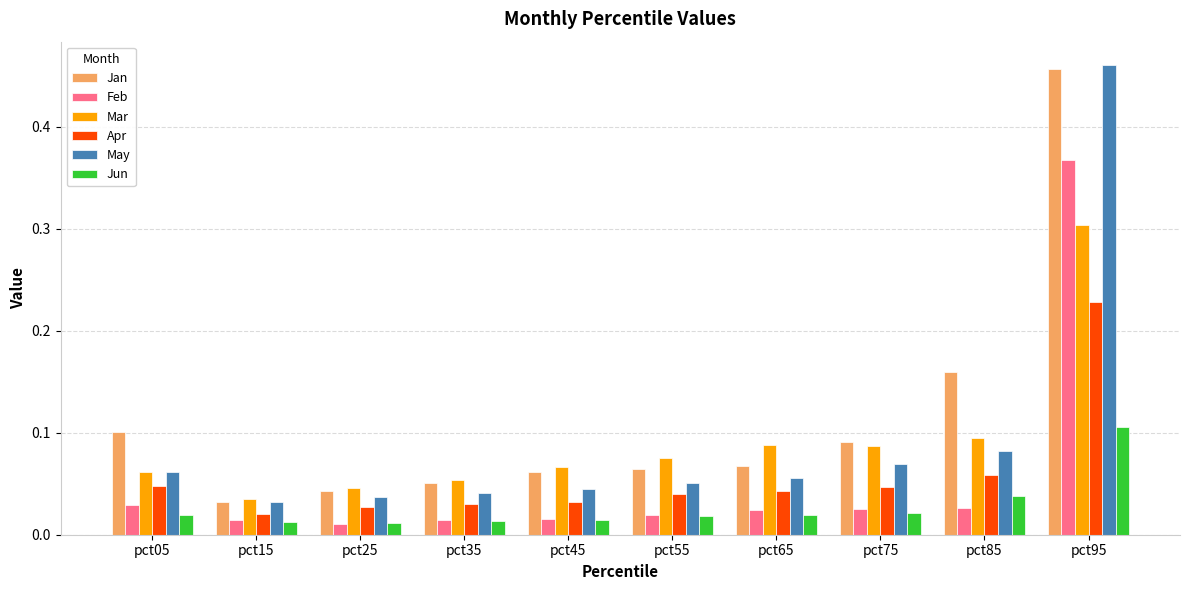

What are all the series names shown in the legend?

Jan, Feb, Mar, Apr, May, Jun